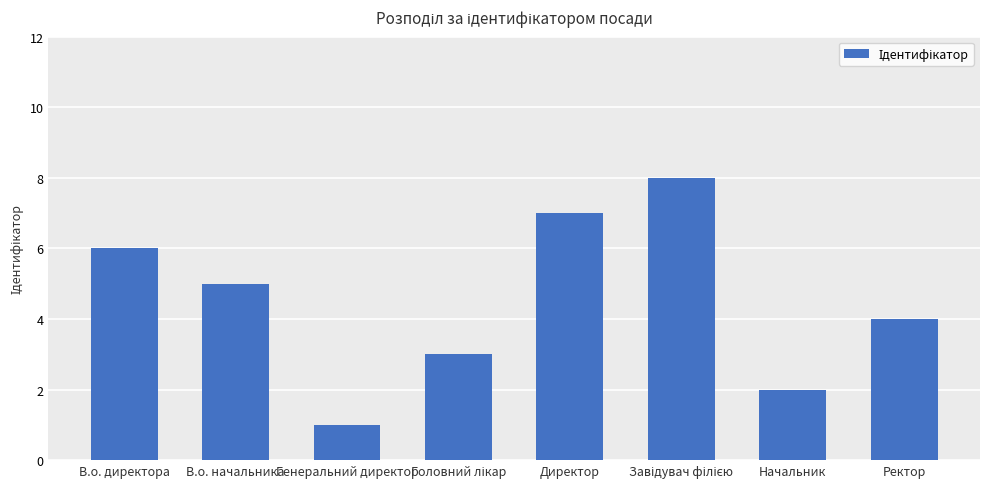

What is the sum of the values at Генеральний директор and Начальник?

3